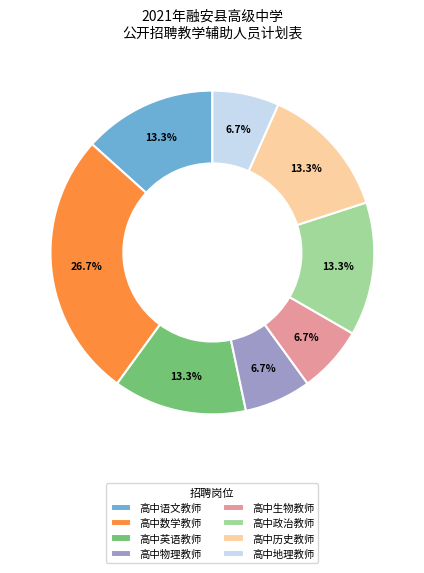

Do 高中历史教师 and 高中语文教师 together represent more than half of the pie?

No